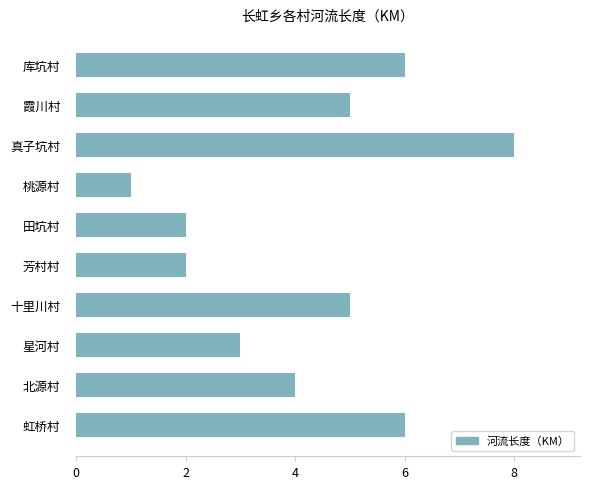

Which has a higher value, 田坑村 or 虹桥村?

虹桥村